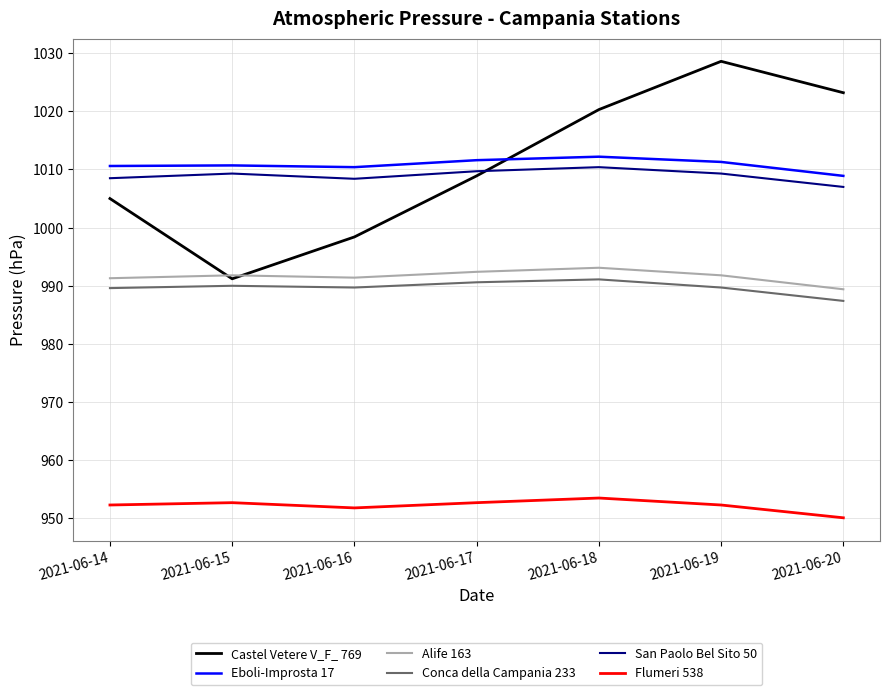

The value of Flumeri 538 at 2021-06-19 is 952.3. True or false?

True